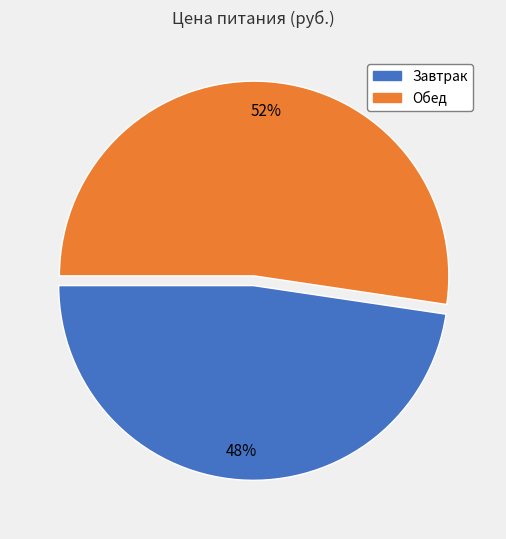

What is the ratio of the value at Завтрак to the value at Обед?

0.9